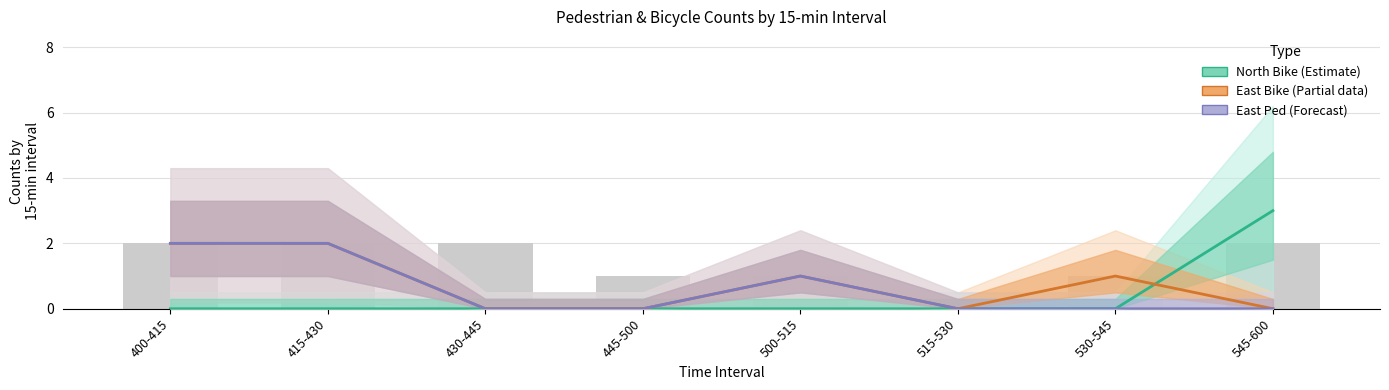

At how many categories does at least one series exceed 0?

5